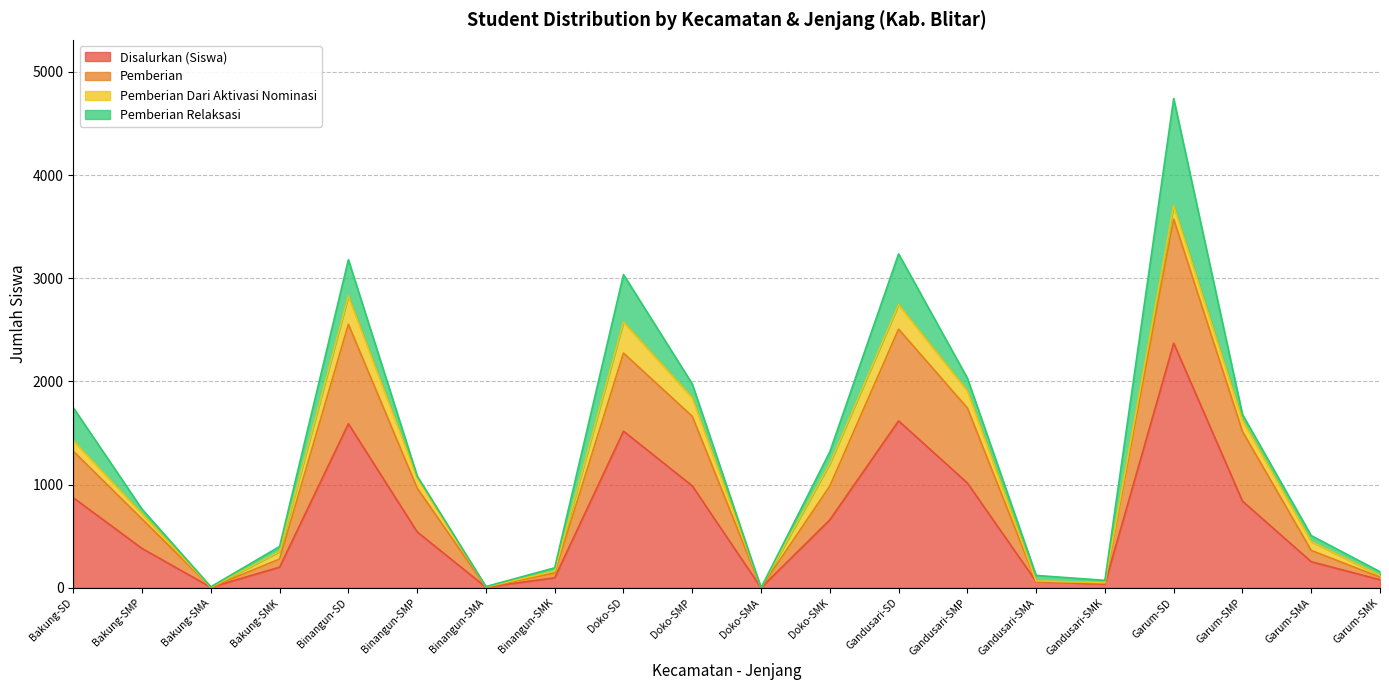

Is it true that Disalurkan (Siswa) equals 931 at Doko-SMK?

False